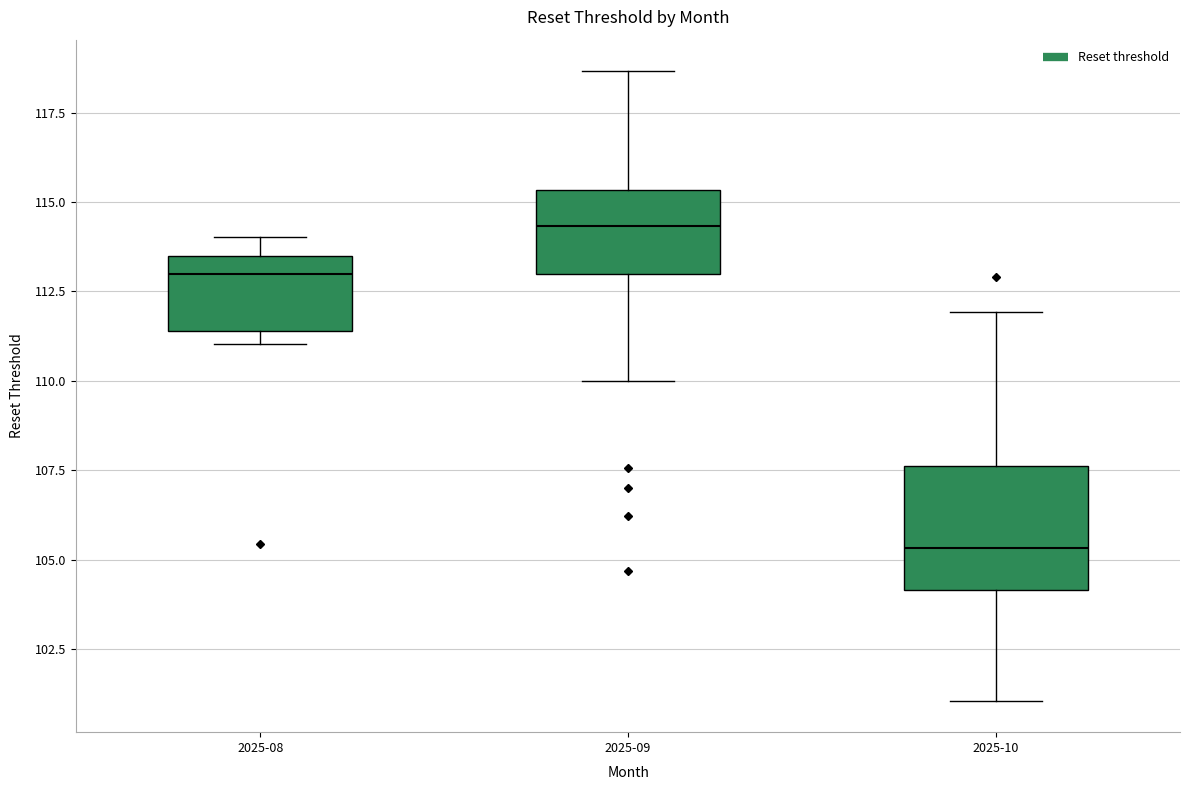

Which box's median line is the lowest?

2025-10